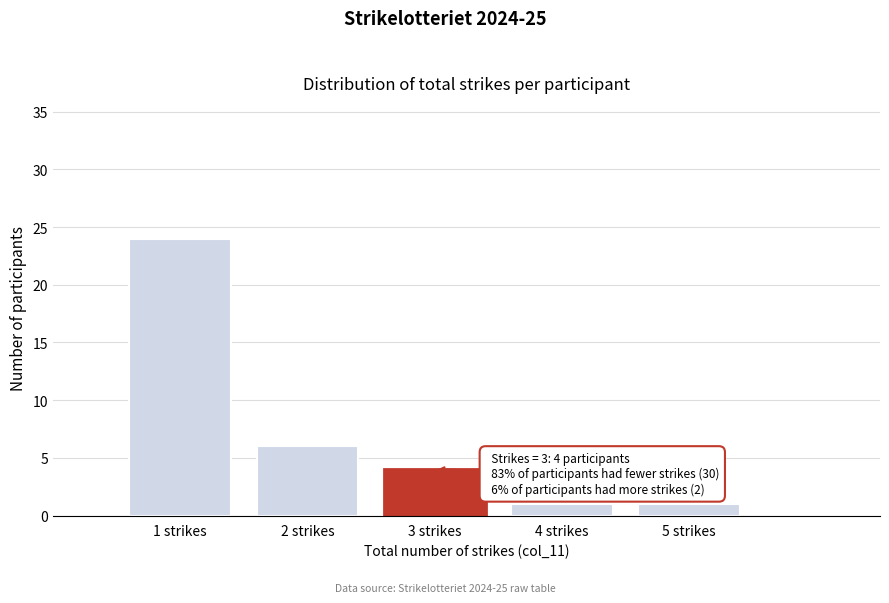

Which range on the x-axis has the tallest bar?

0.5 to 1.5